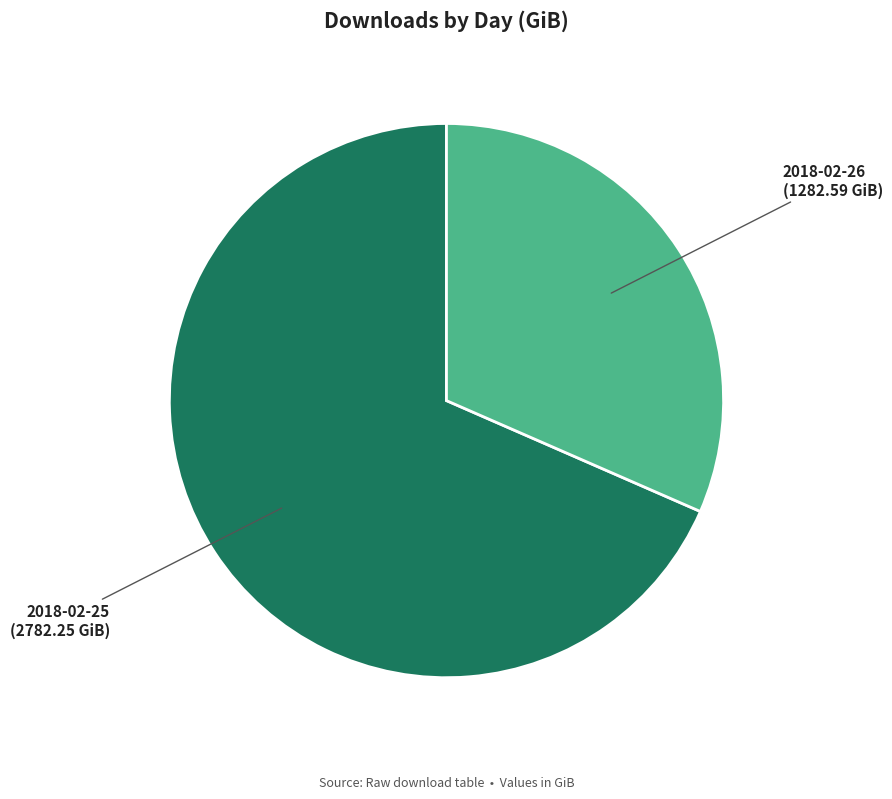

Does 2018-02-25 account for over 50% of the chart?

Yes